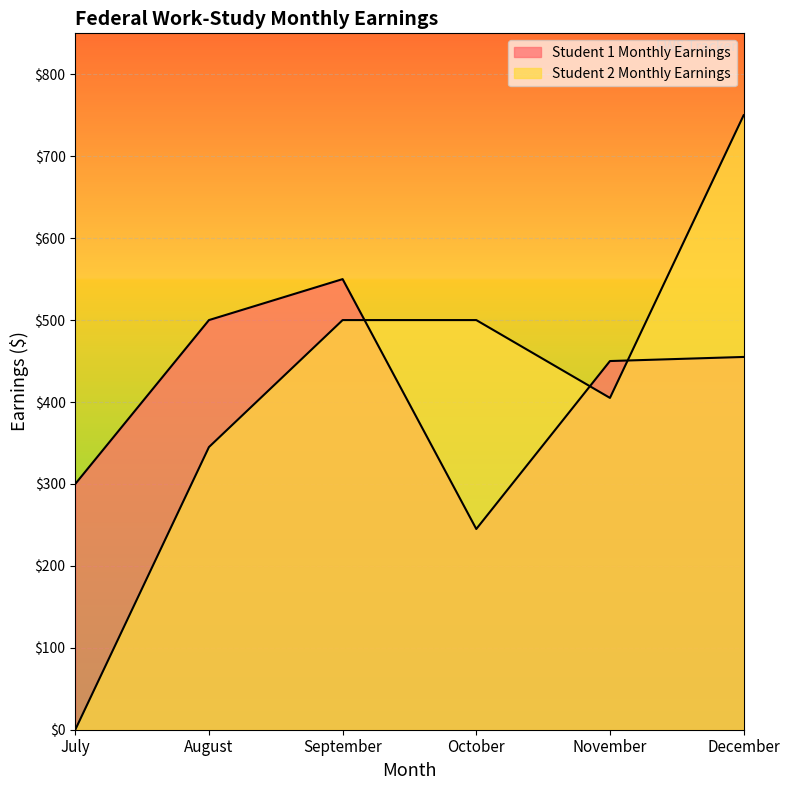

Does the chart display data point markers on the line(s)?

No